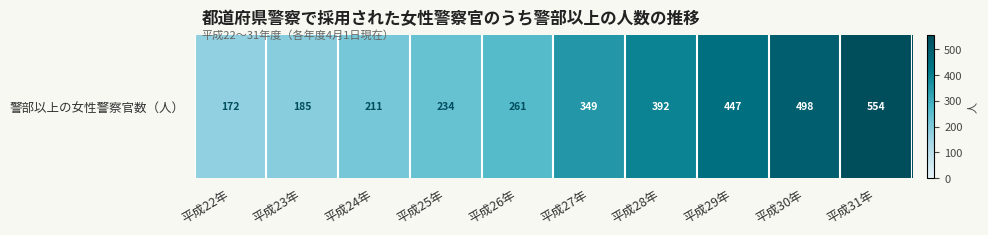

The chart shows a value of 377 at 平成25年. True or false?

False